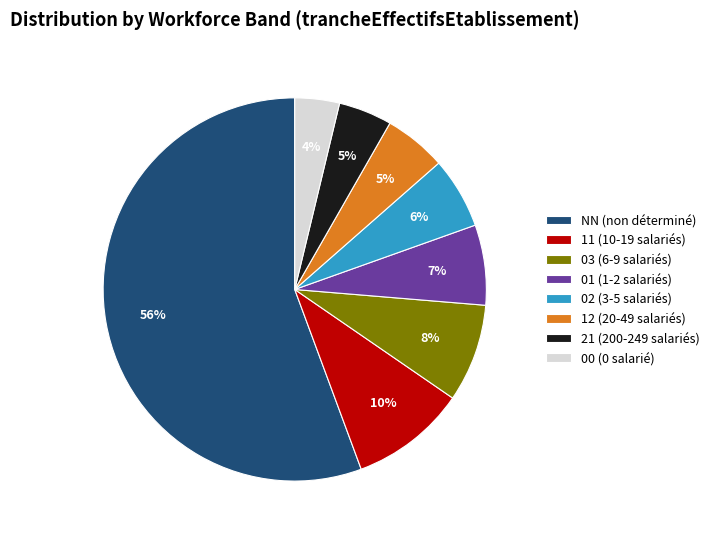

Combined, do NN and 21 account for over 50%?

Yes